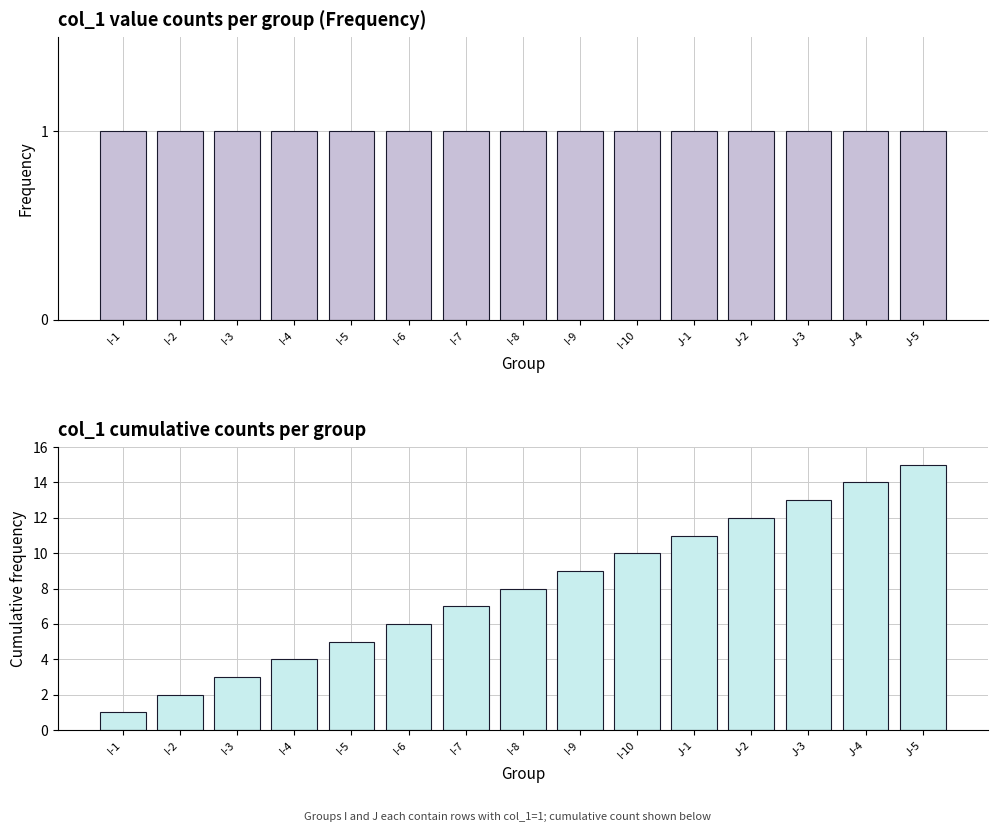

The value of col_1 (cumulative) at J-2 is 4. True or false?

False